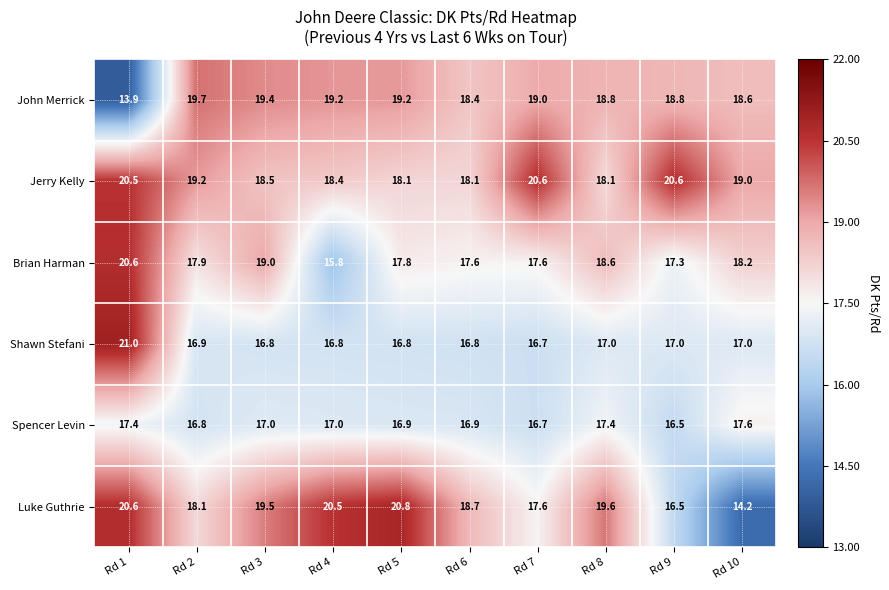

The value of Shawn Stefani at Rd 1 is 21.0. True or false?

True